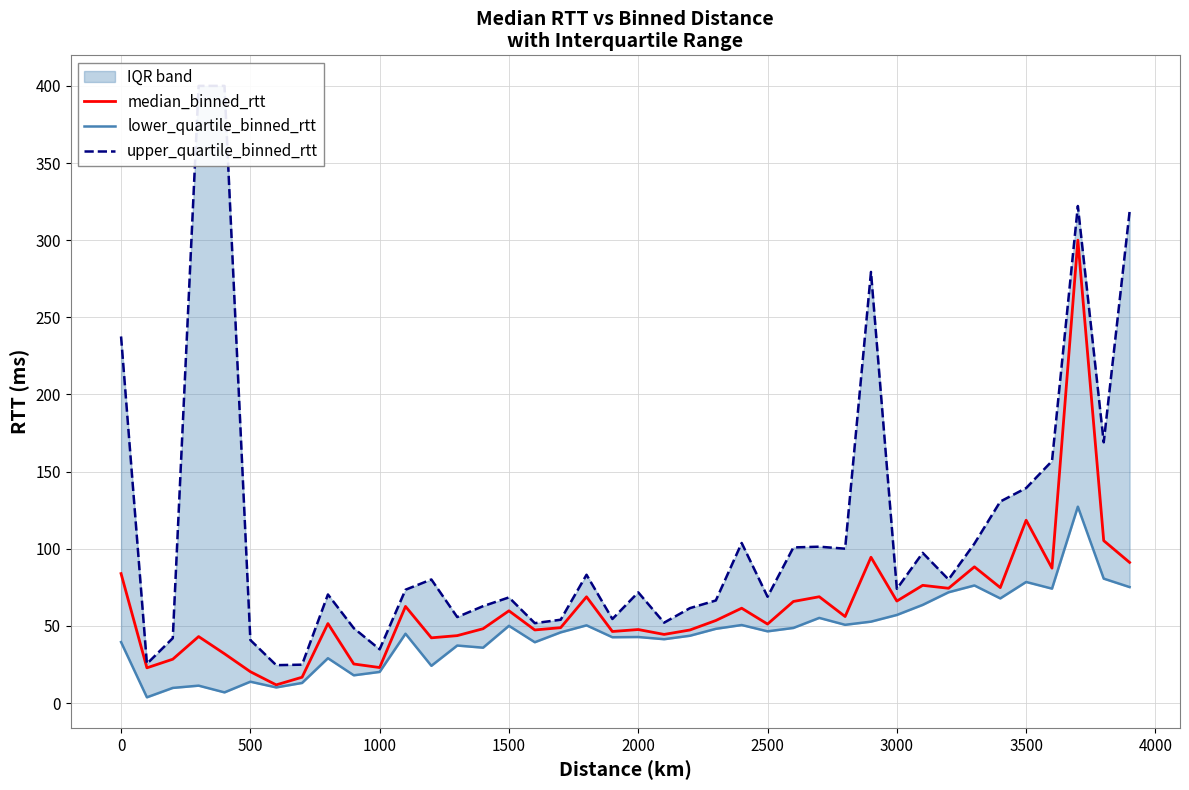

What is the difference between the maximum and minimum values in the lower_quartile_binned_rtt series?

123.6